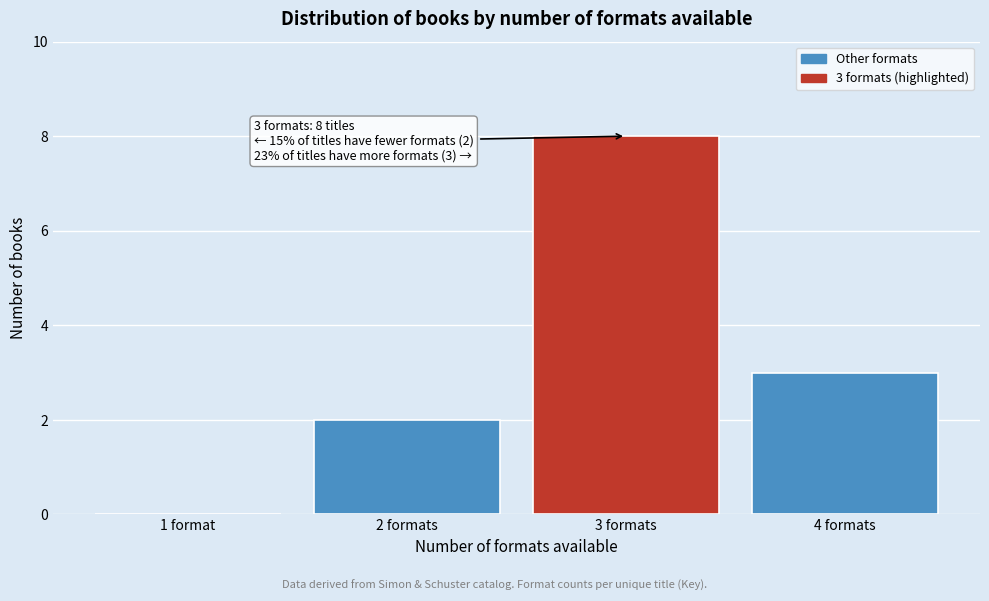

Reading left to right, extract all data points from this chart.

1 format=0	2 formats=2	3 formats=8	4 formats=3